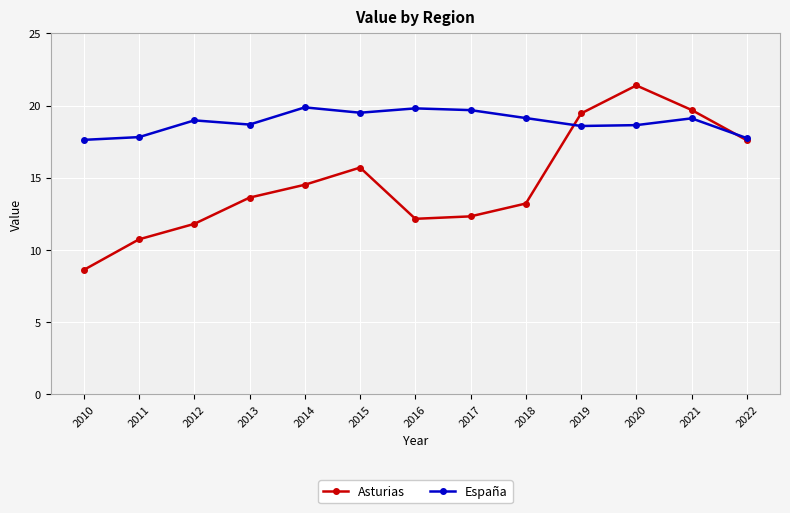

At which category does the chart reach its peak across all series?

2020